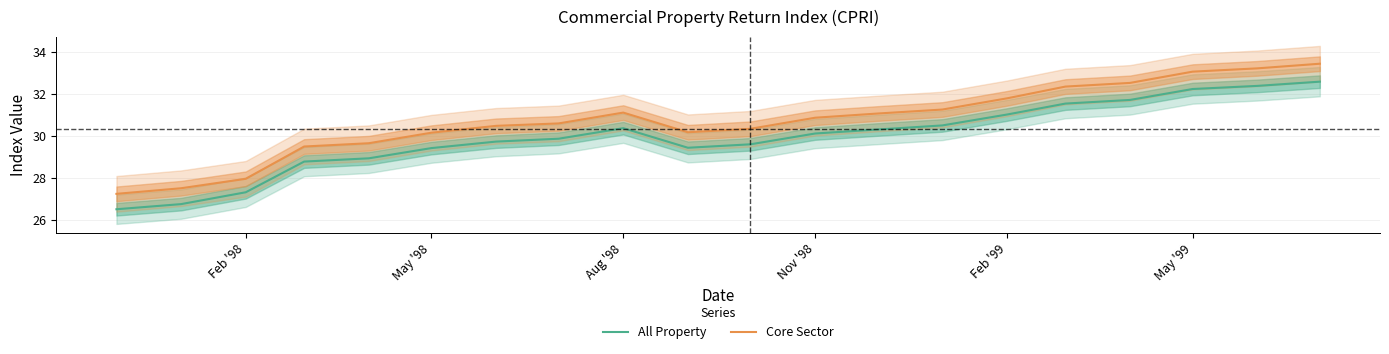

What is the lowest value of the All Property series?

26.5